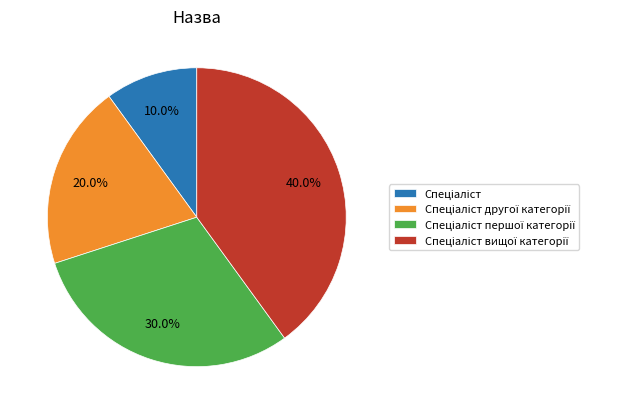

Is there any slice that represents more than half of the pie?

No